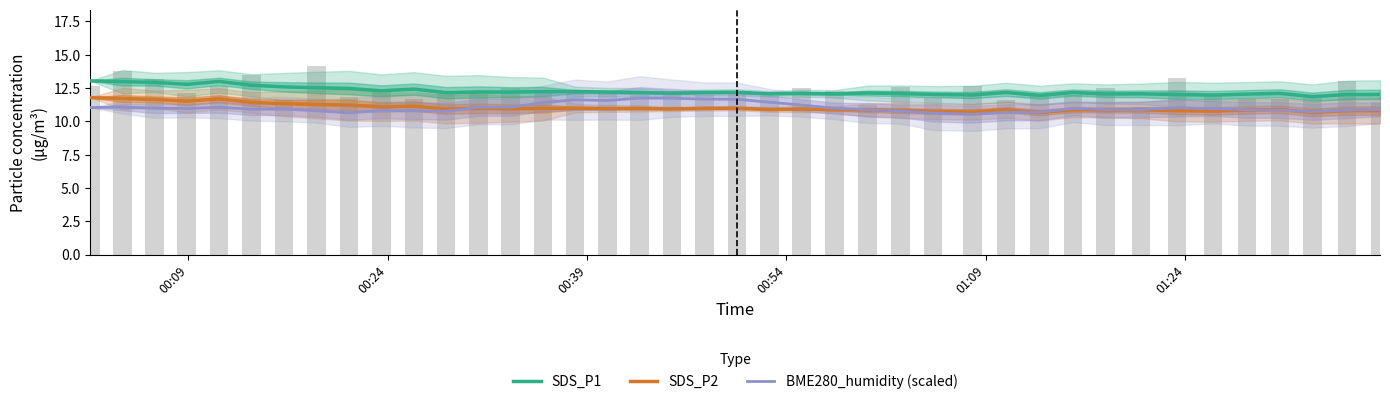

What are all the series names shown in the legend?

SDS_P1, SDS_P2, BME280_humidity (scaled)